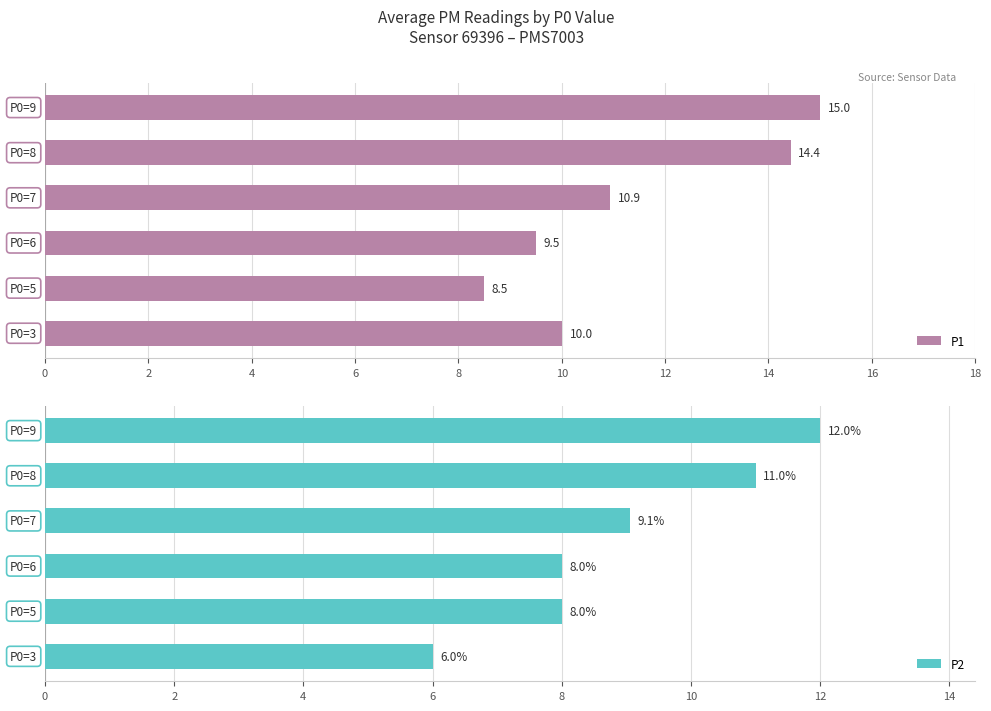

What is the value of the P1 bar at the 1st from the left?

10.0